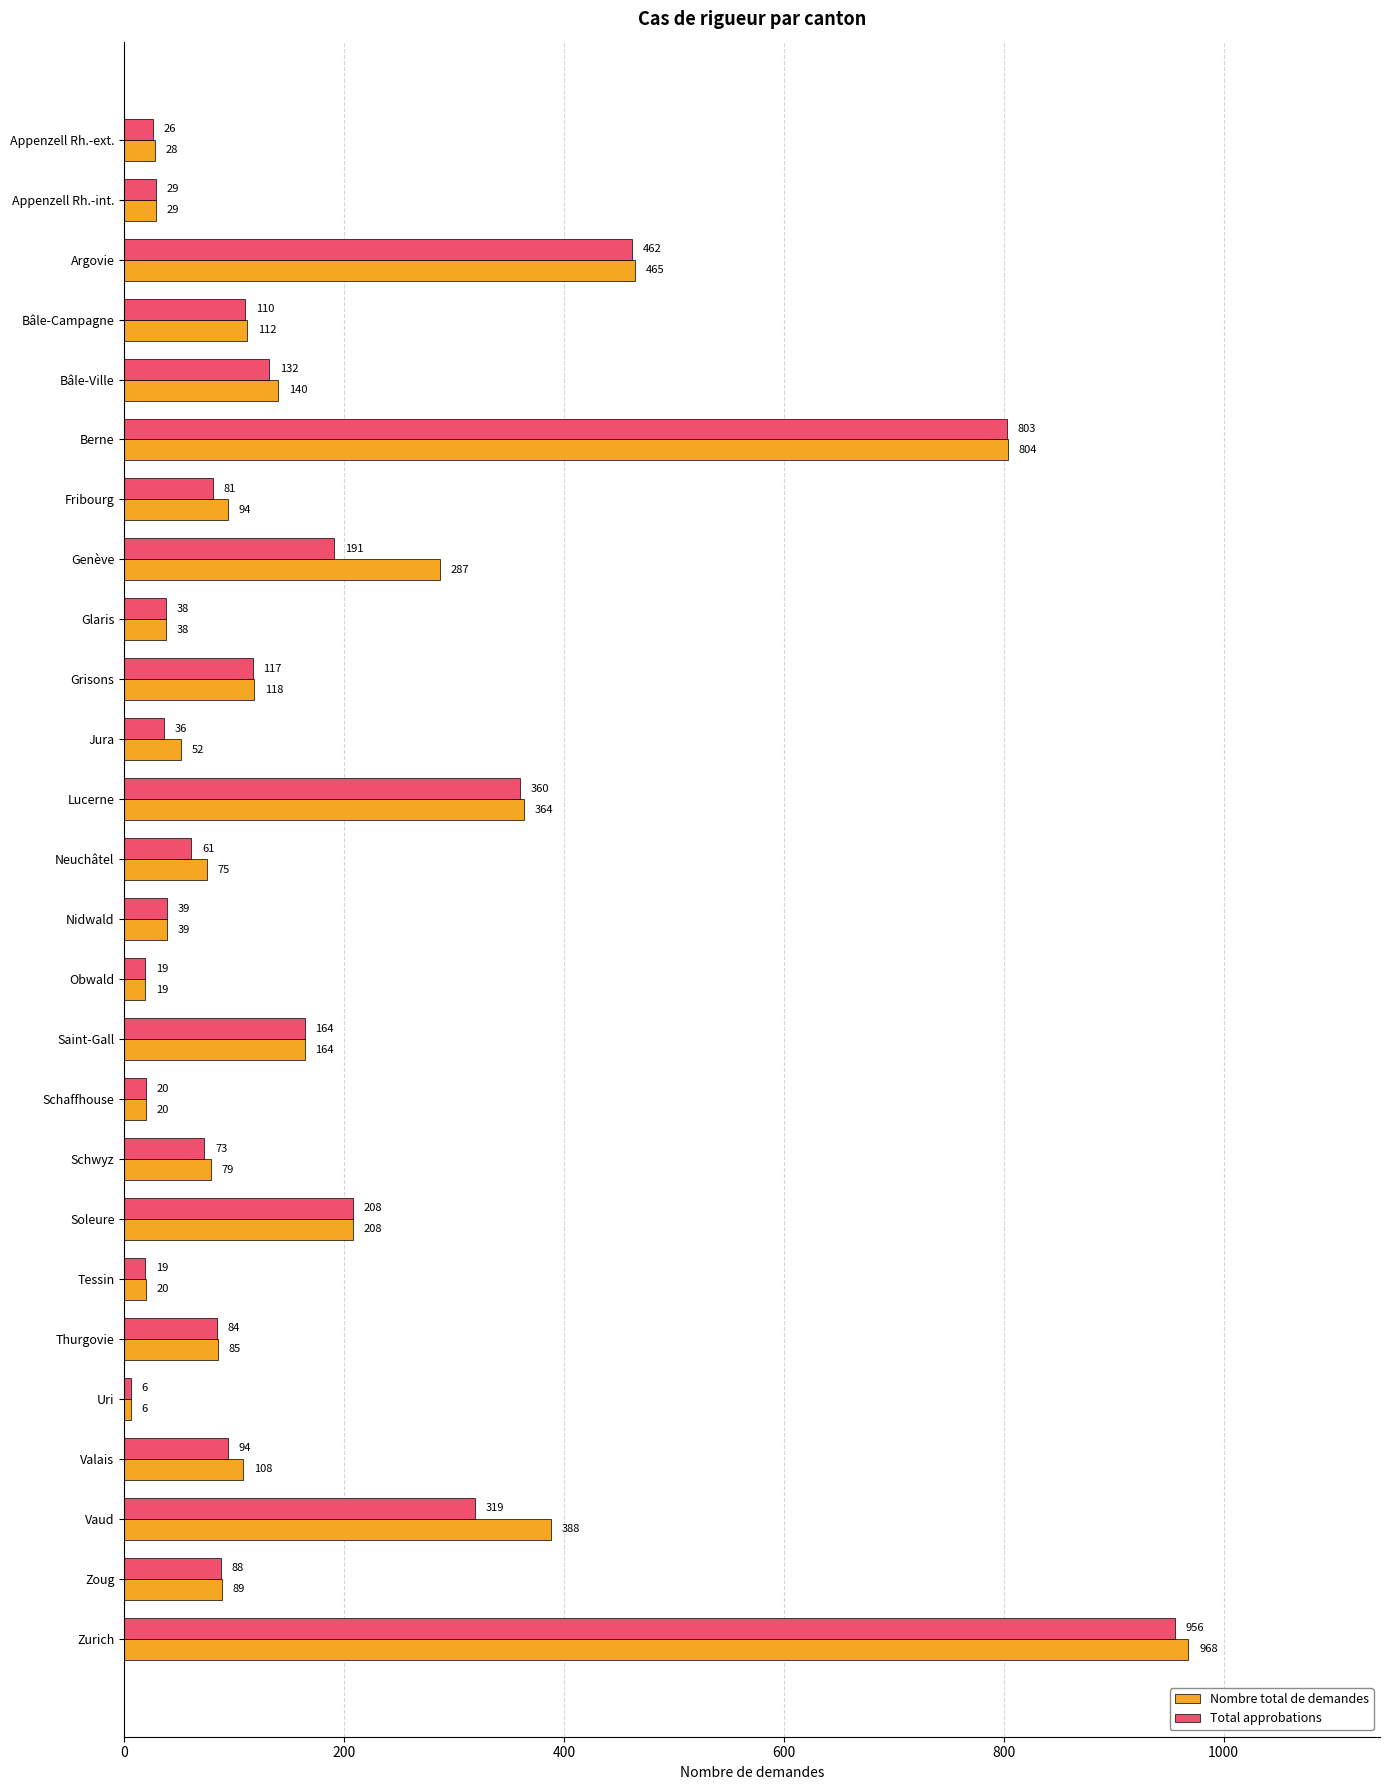

The Total approbations series shows 61 at Neuchâtel. True or false?

True